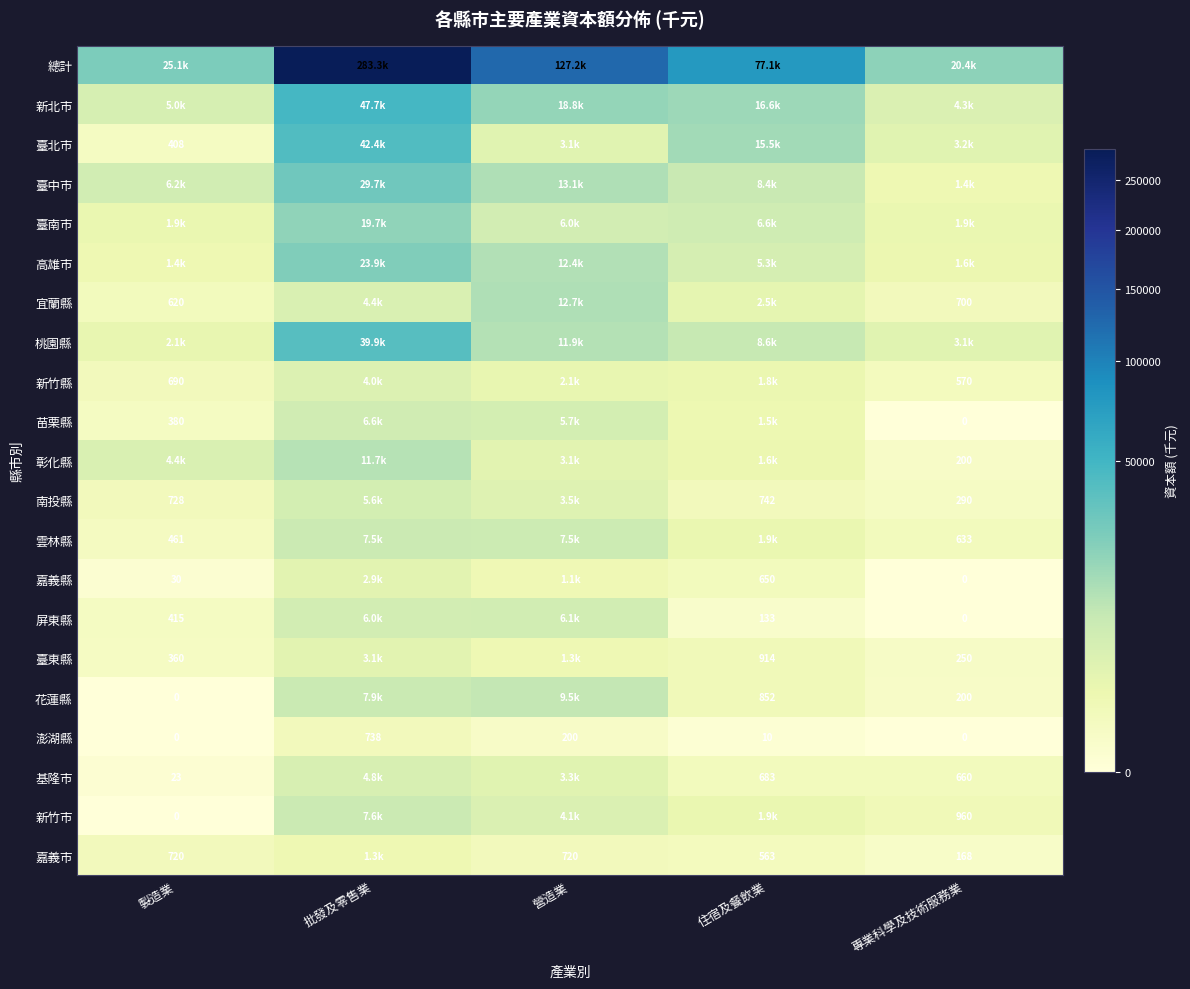

Is the value of 新竹縣 at 專業科學及技術服務業 greater than the value of 宜蘭縣 at 製造業?

No